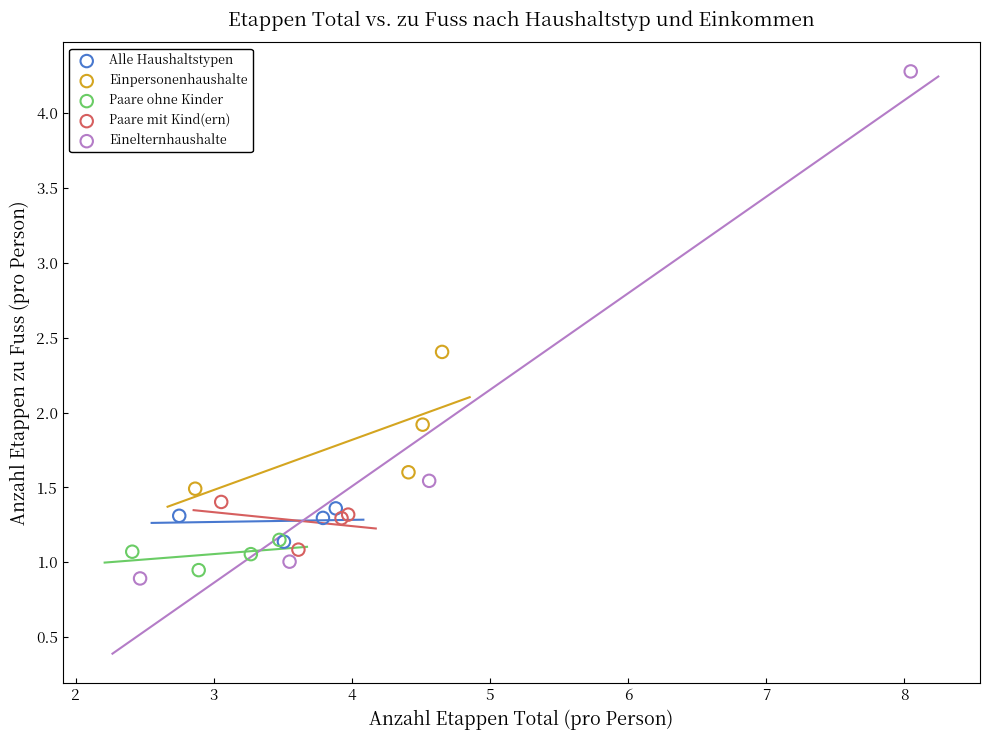

Which series has the largest Y range (max minus min)?

Einelternhaushalte